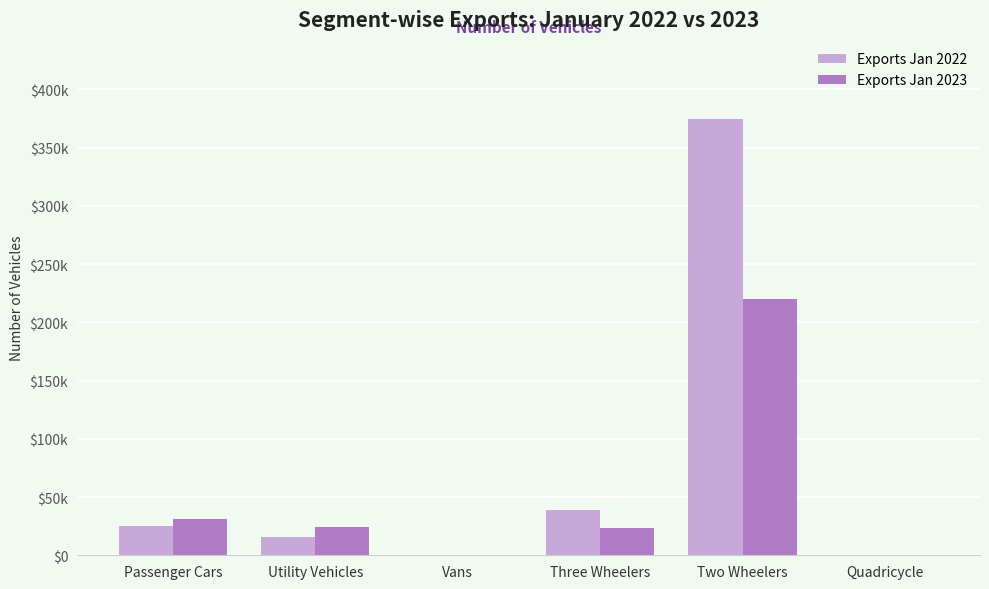

What are all the series names shown in the legend?

Exports Jan 2022, Exports Jan 2023